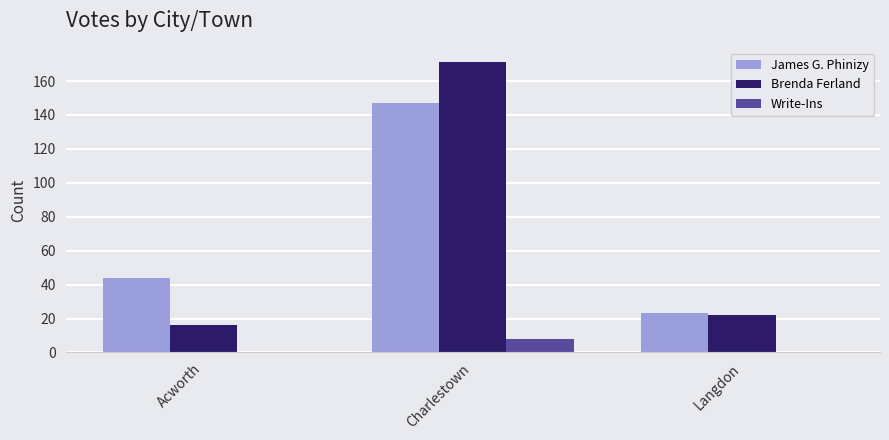

The value of Write-Ins at Charlestown is 8. True or false?

True